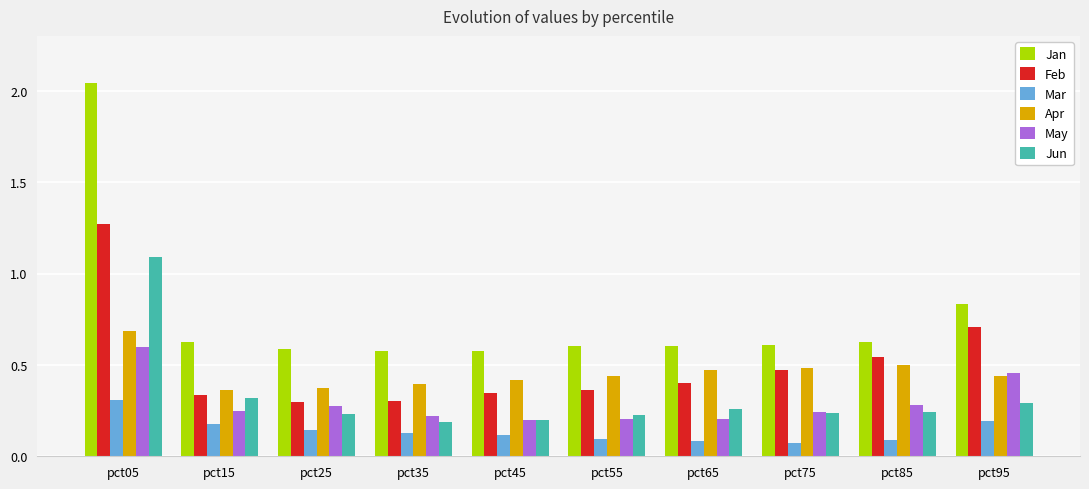

What is the total value across all series at pct55?

1.9